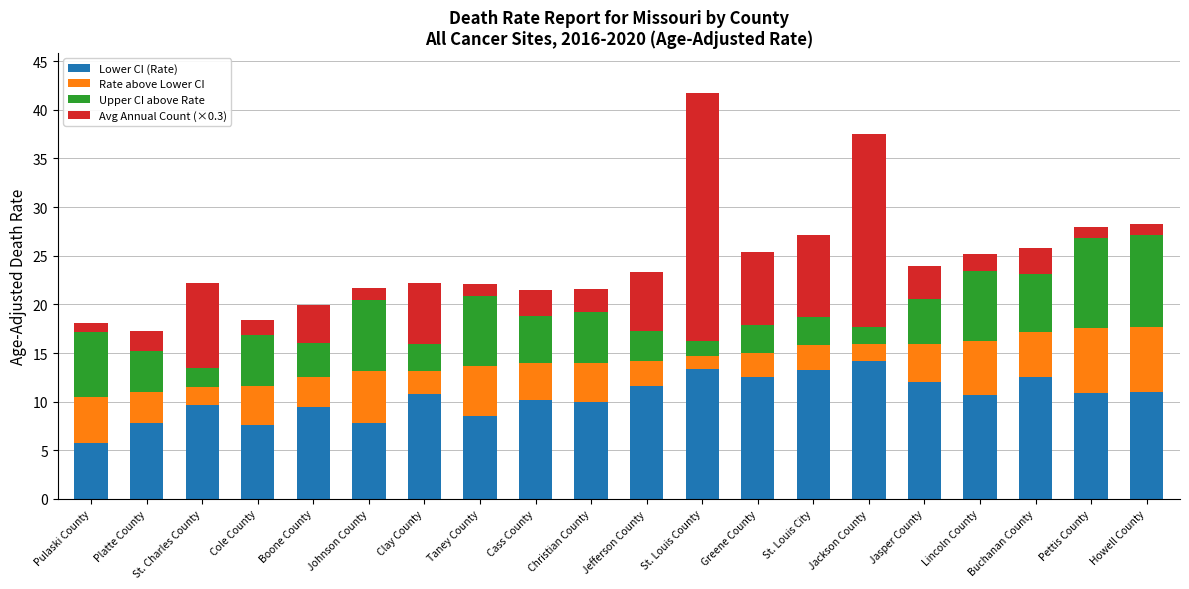

At which category is the sum across all series the highest?

St. Louis County